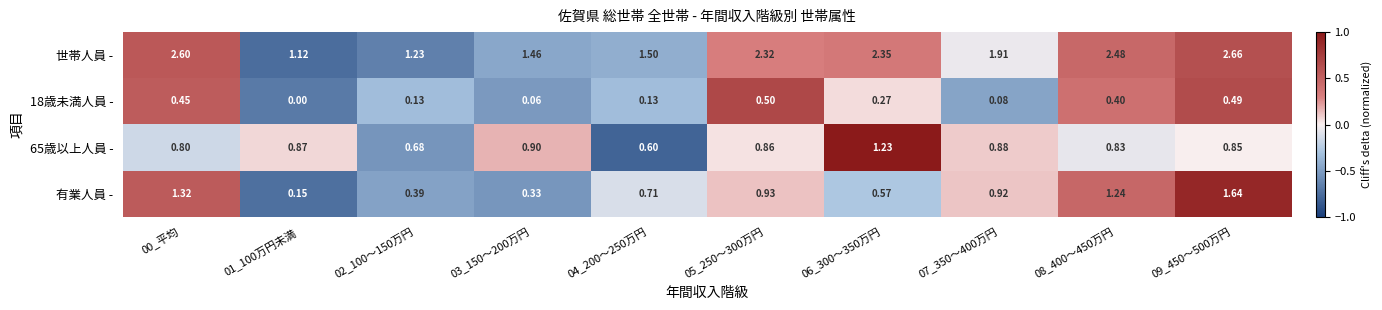

Which series has the largest total across all categories?

世帯人員 -